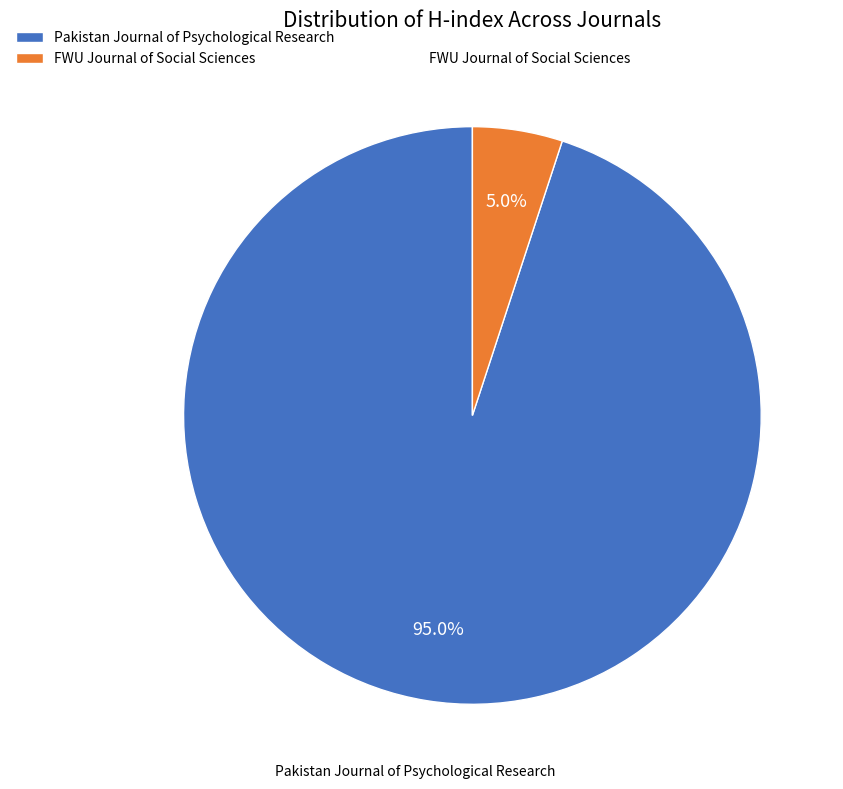

To the nearest percent, what is the combined percentage of FWU Journal of Social Sciences and Pakistan Journal of Psychological Research?

100%